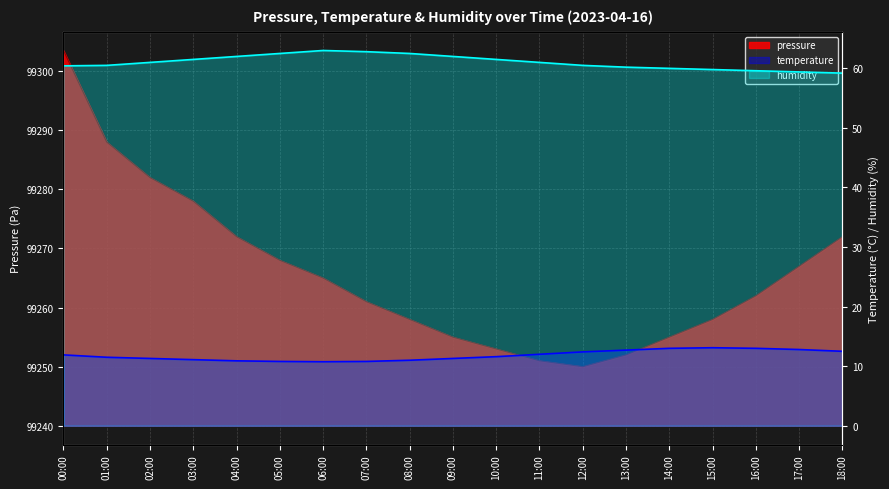

Which series has the largest range (max minus min)?

pressure